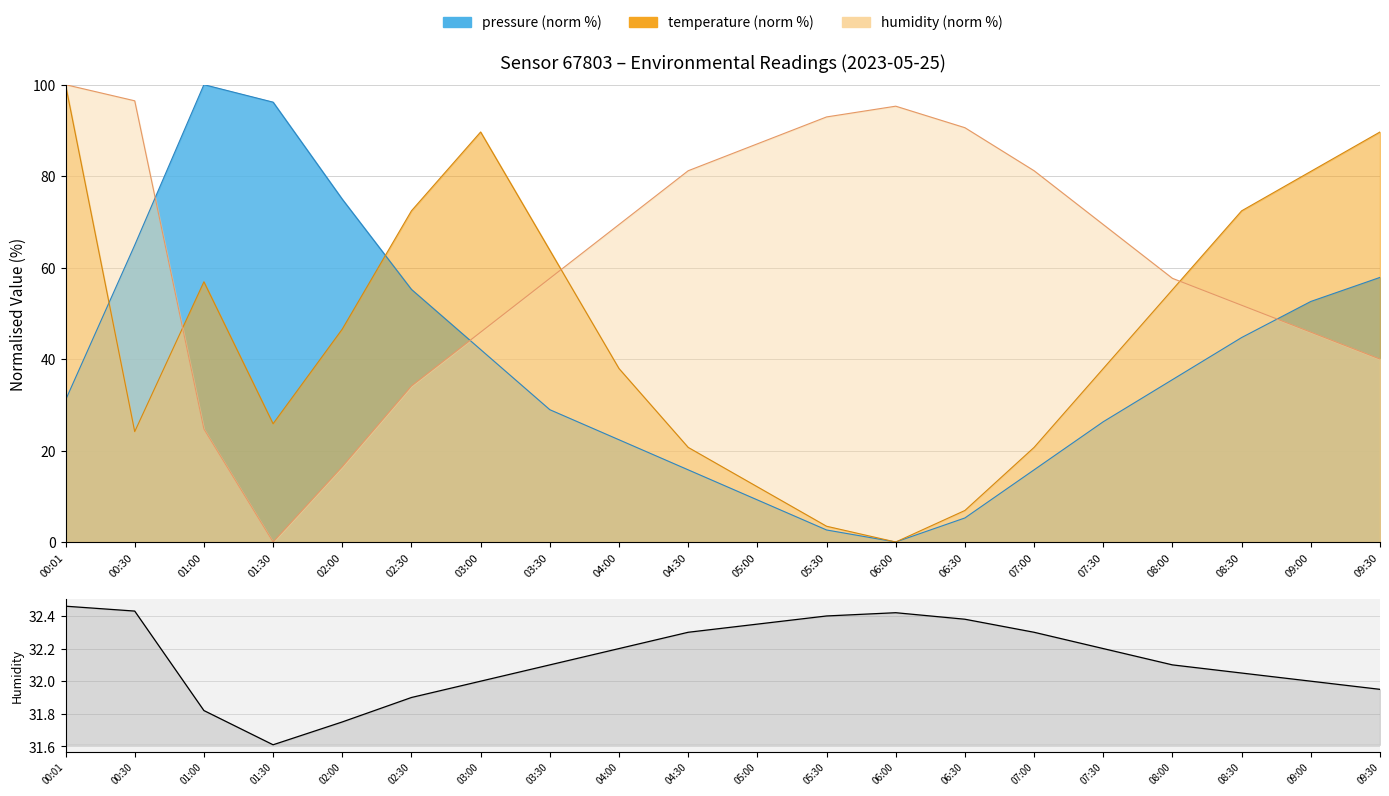

Does the chart display data point markers on the line(s)?

No